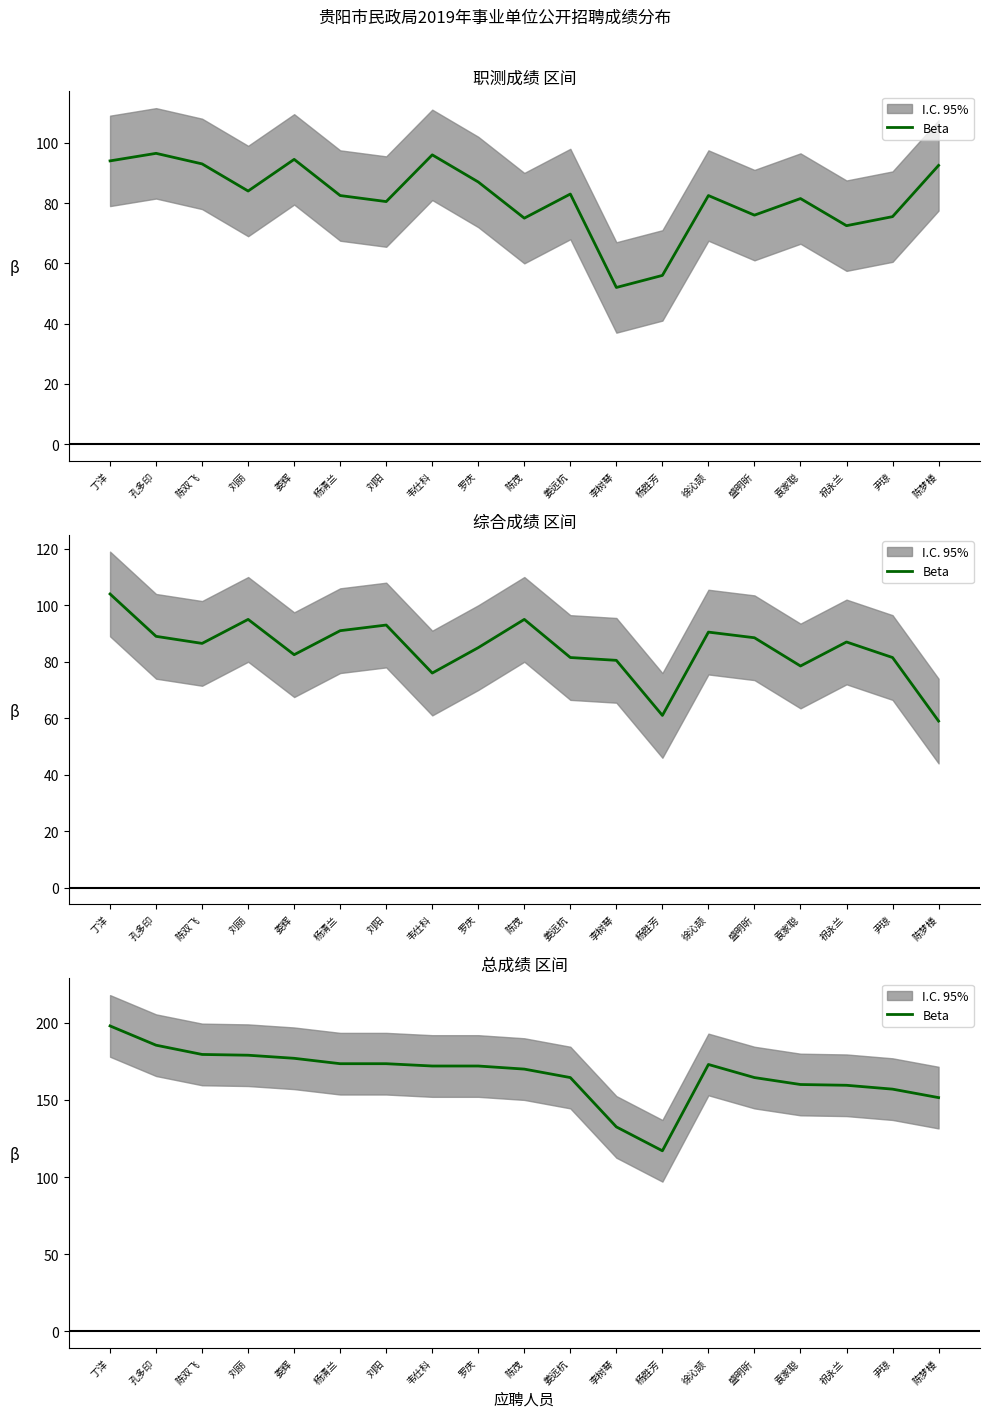

How many interior local peaks (higher than both neighbors) does the data have?

1